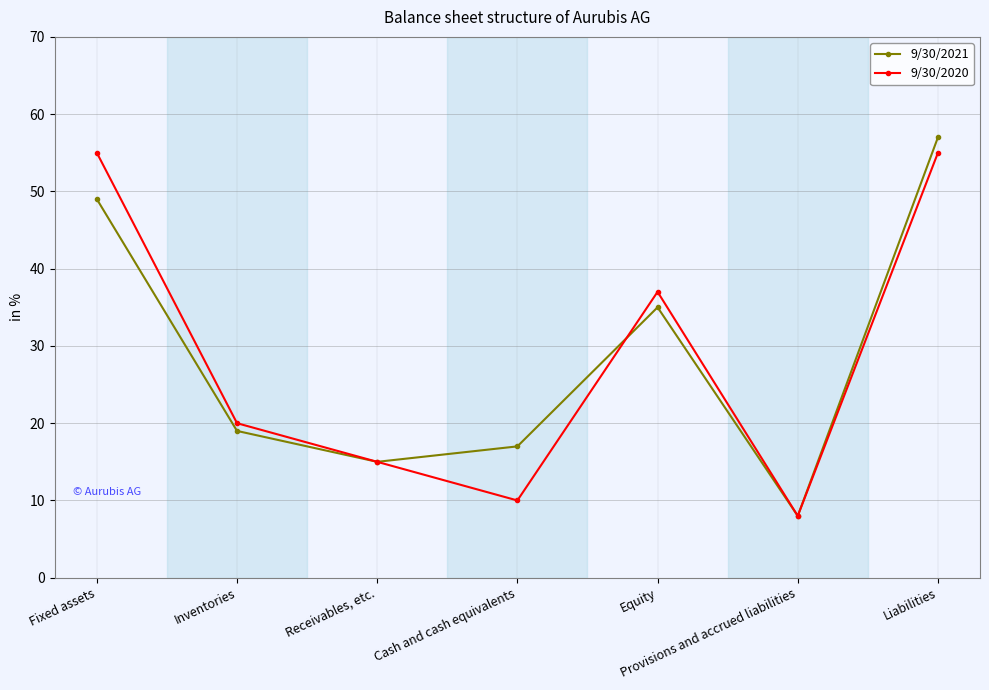

At which category is the sum across all series the highest?

Liabilities